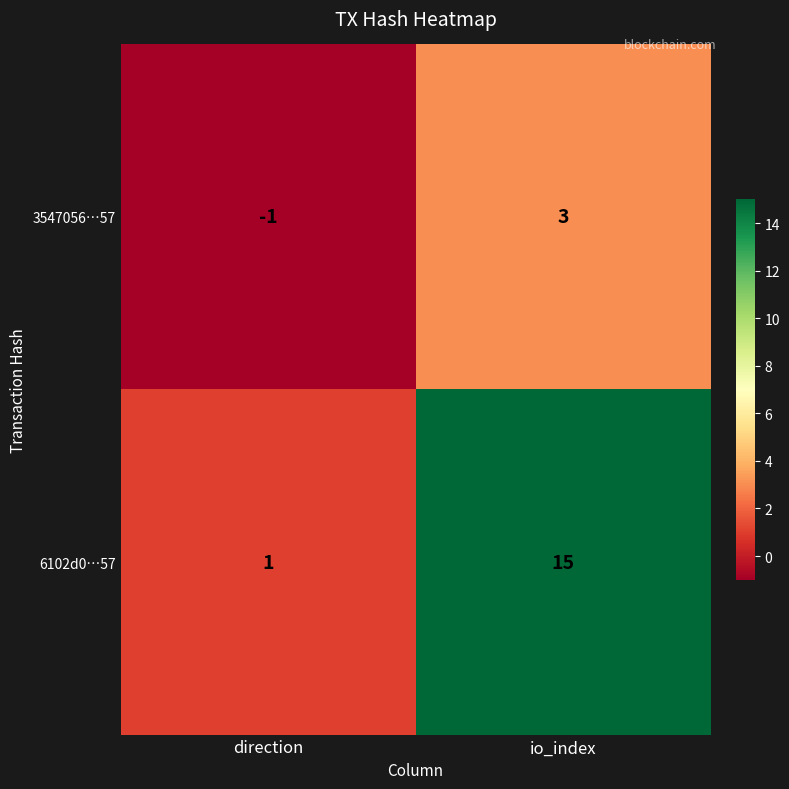

Which series has the largest total across all categories?

6102d0…57